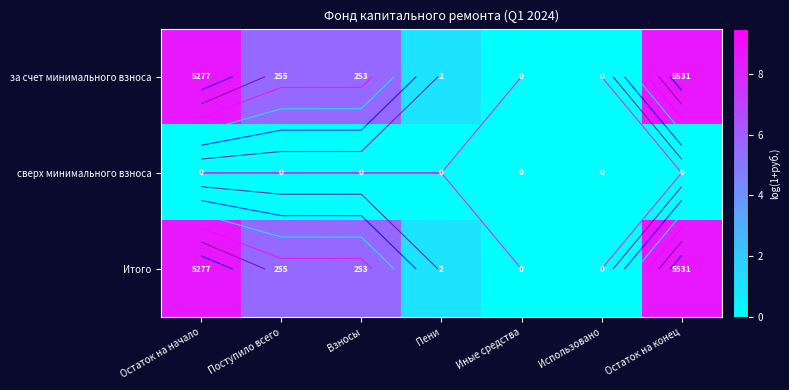

List the labels in order of сверх минимального взноса value, largest first.

Остаток на начало, Поступило всего, Взносы, Пени, Иные средства, Использовано, Остаток на конец